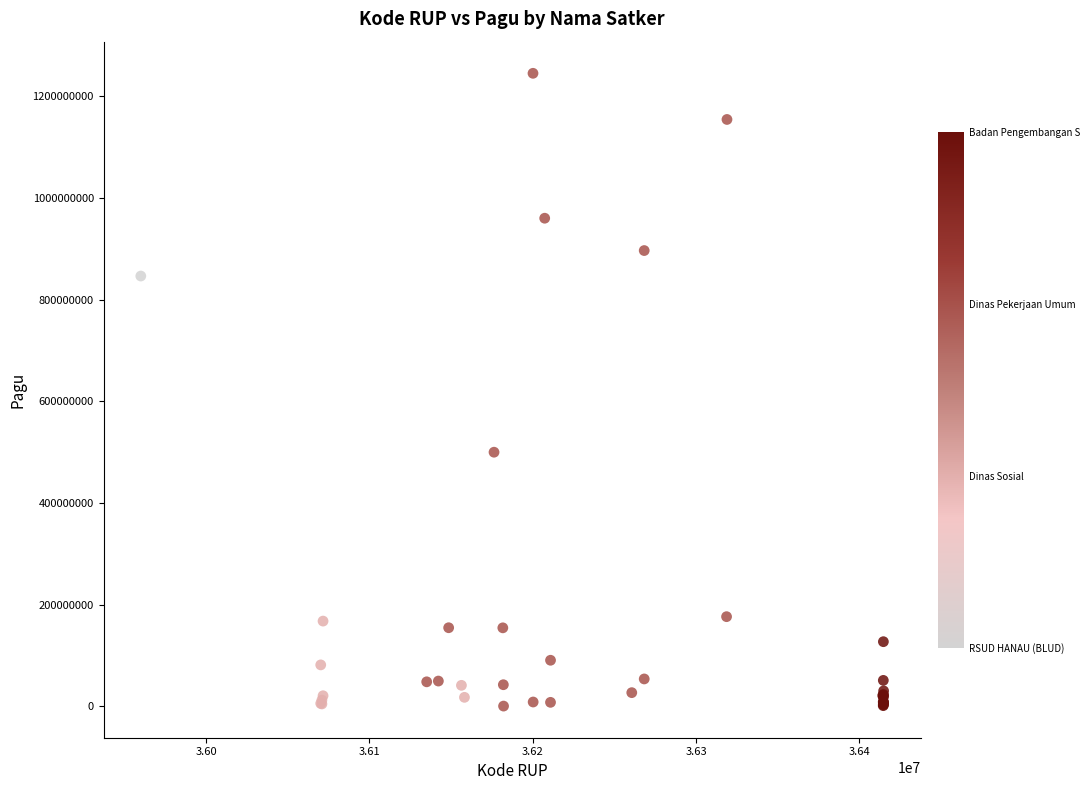

What Y value in the scatter plot is closest to 622840000?

499932000